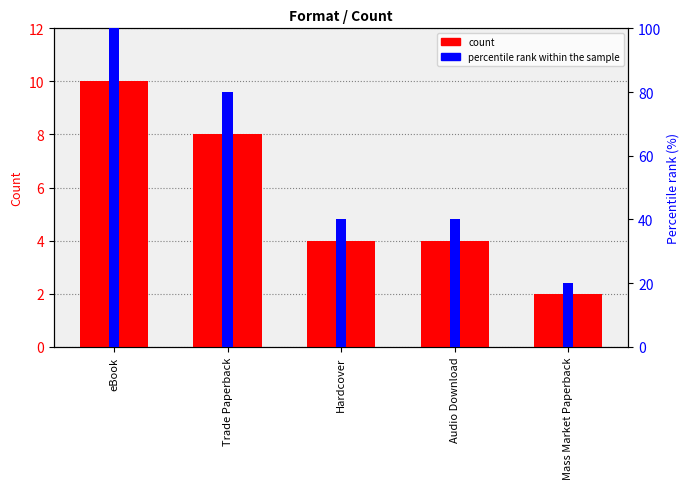

The value of count at eBook is 10. True or false?

True